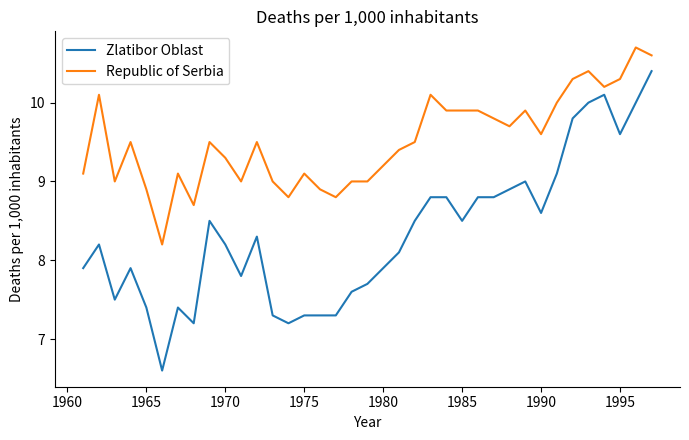

Is this an area chart (filled region under the line)?

No